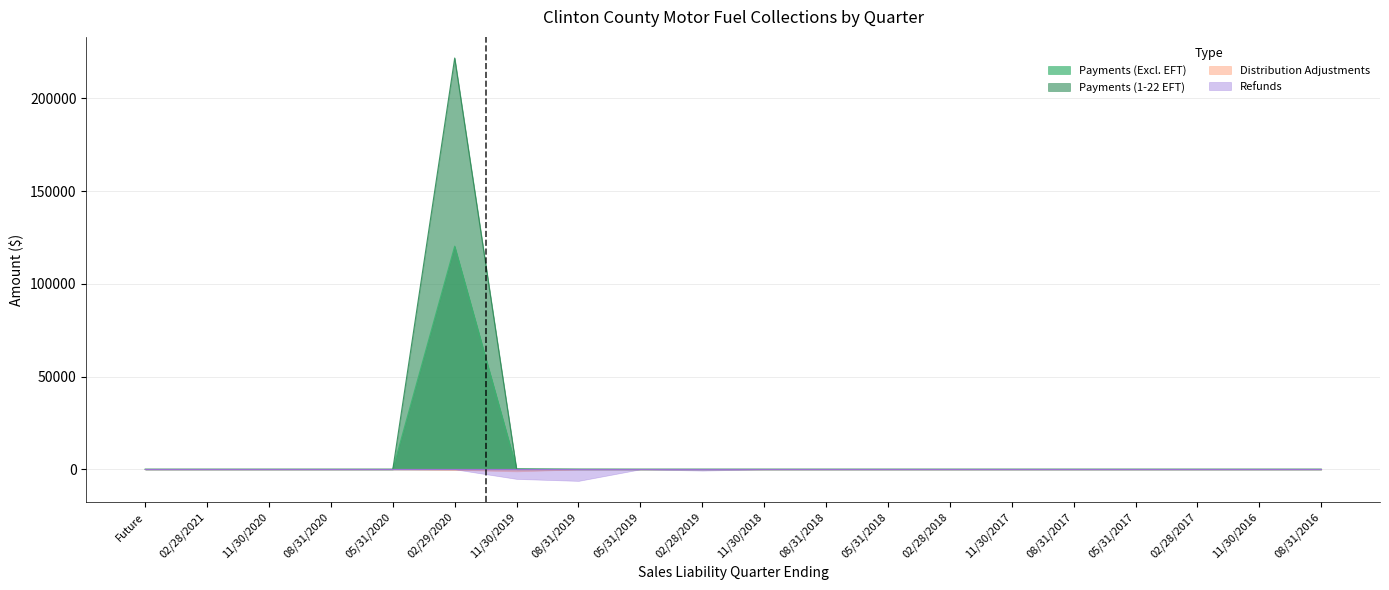

How many interior local peaks does the Payments (Excl. EFT) series have?

2